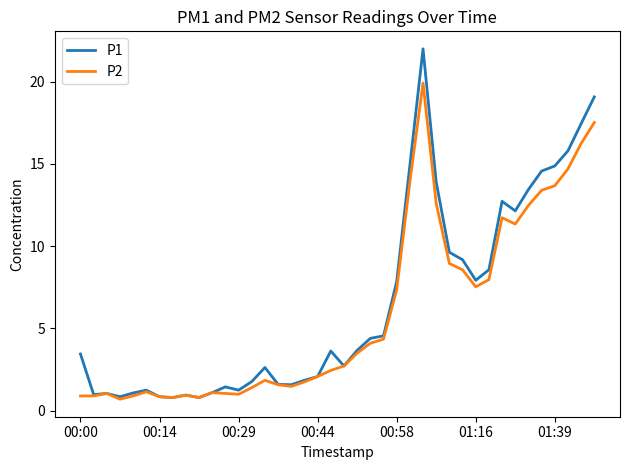

Rank the series by their average value, from lowest to highest.

P2, P1